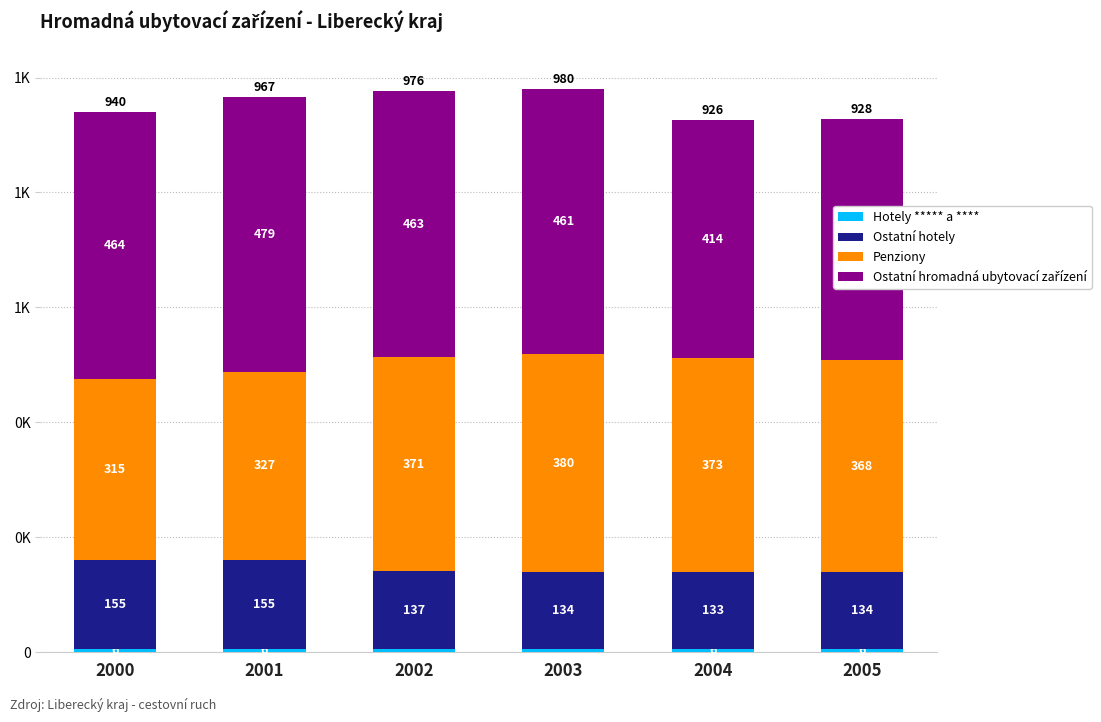

What is the total value across all series at 2000?

940